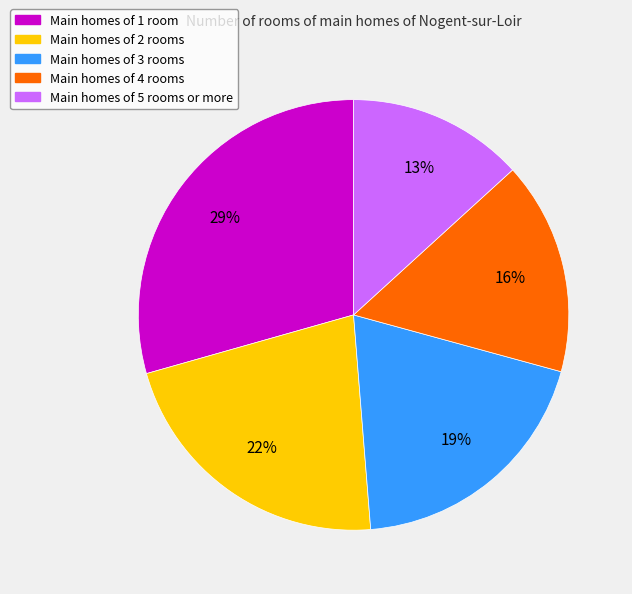

Combined, do Main homes of 4 rooms and Main homes of 5 rooms or more account for over 50%?

No